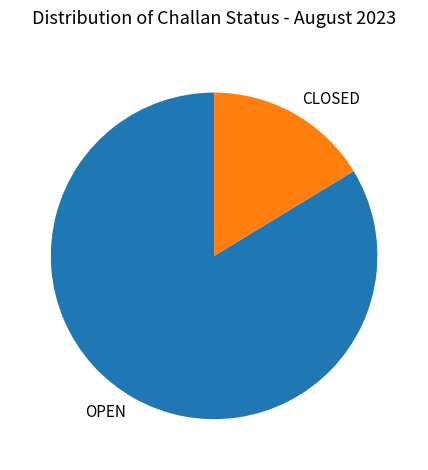

Which slice represents more than half of the pie?

OPEN